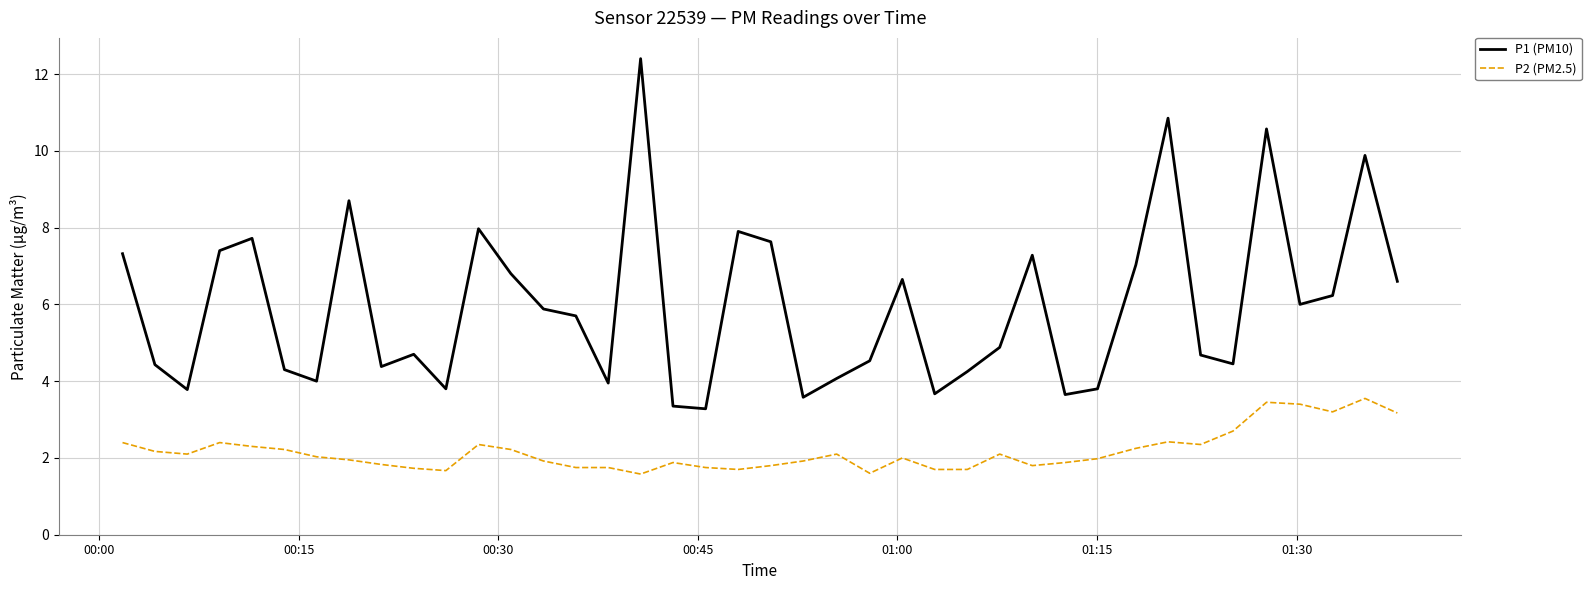

List the series in order of their peak value, highest first.

P1 (PM10), P2 (PM2.5)